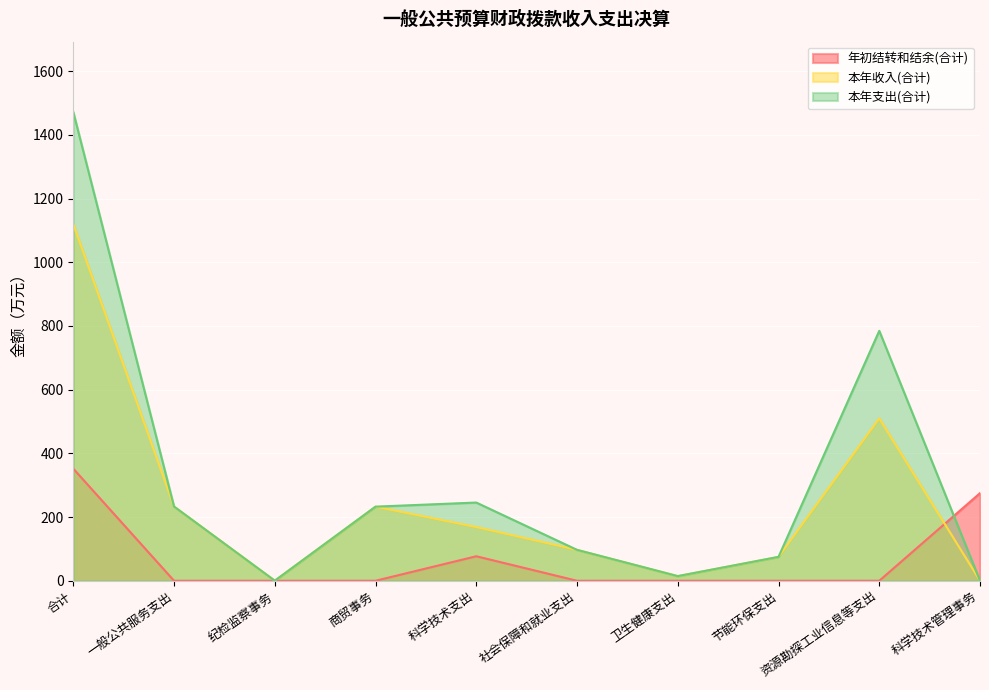

Where is 年初结转和结余(合计) nearest to the value 175?

科学技术支出